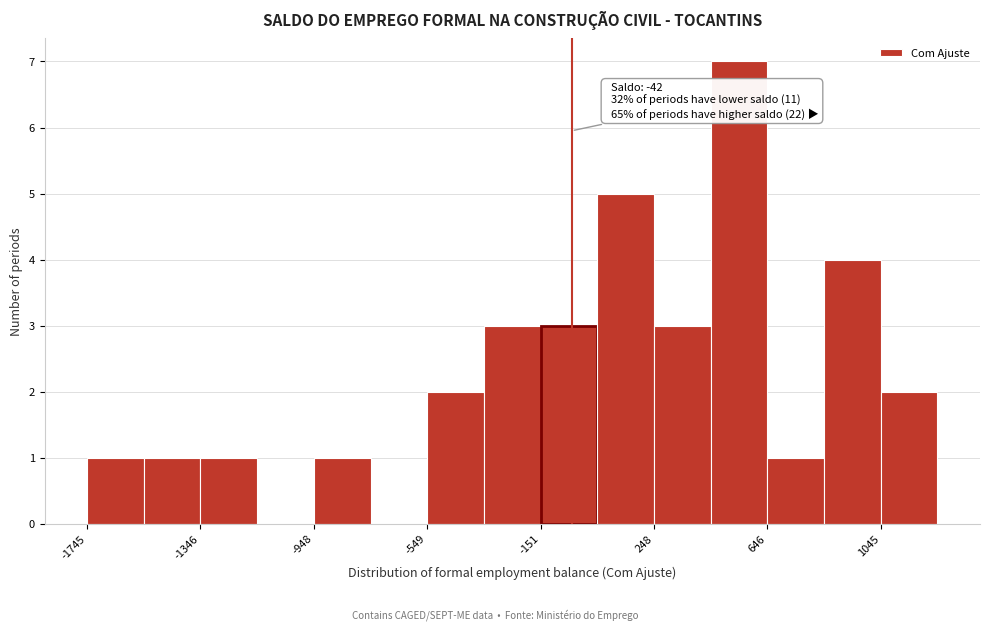

Around what value on the x-axis is the tallest bar? Give the approximate position of its centre, as read against the axis.

550